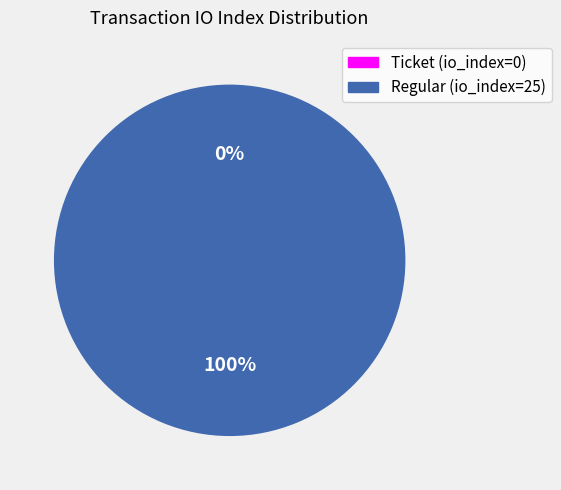

Rank the categories by value from lowest to highest.

Ticket (io_index=0), Regular (io_index=25)